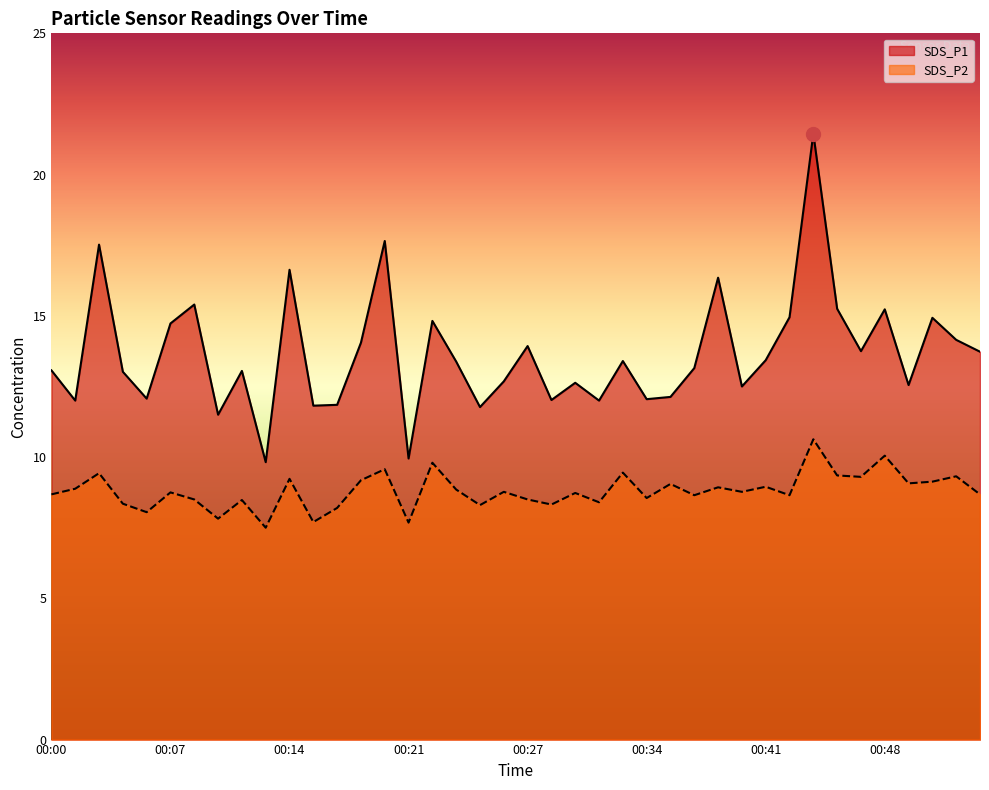

What is the greatest value displayed?

21.4